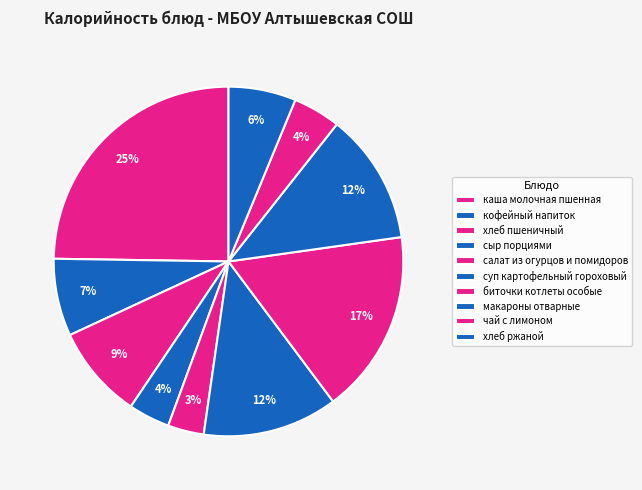

To the nearest percent, what is the difference between the largest and smallest slice percentages?

21%